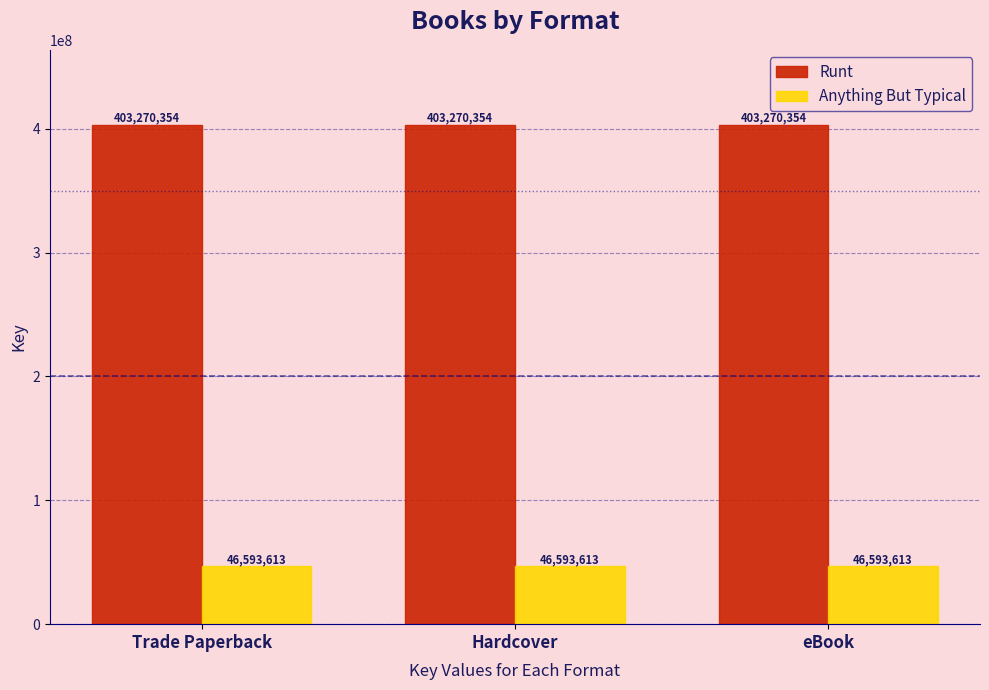

What position from the left is Trade Paperback?

1